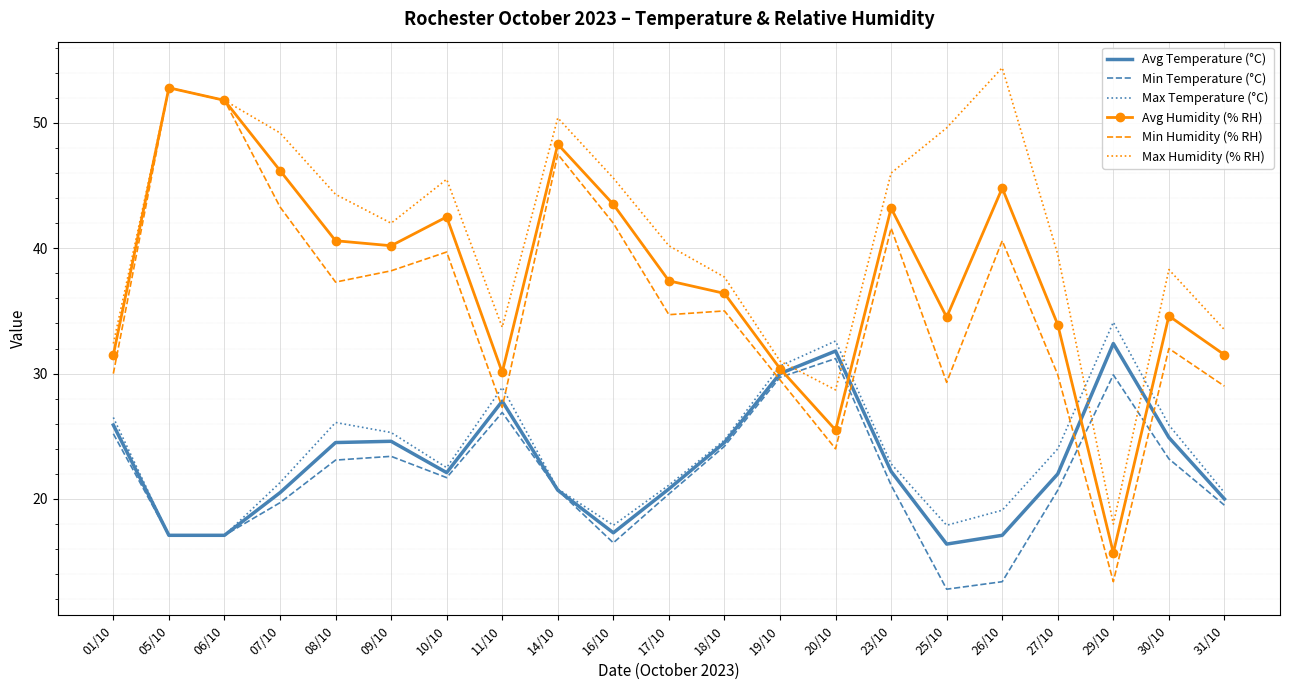

What is the difference between the maximum and minimum values in the Max Temperature (°C) series?

17.0